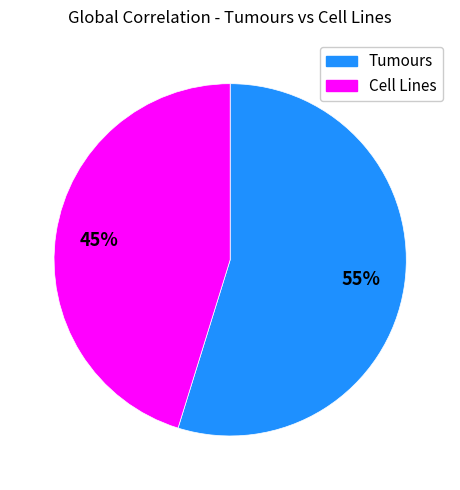

Is there any slice that represents more than half of the pie?

Yes